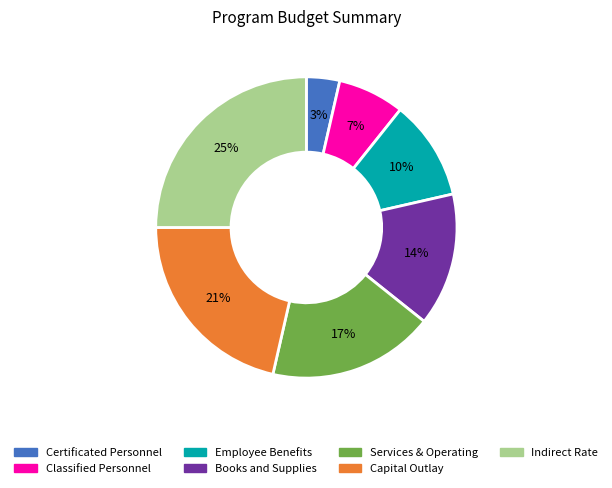

Does Books and Supplies represent more than half of the total?

No